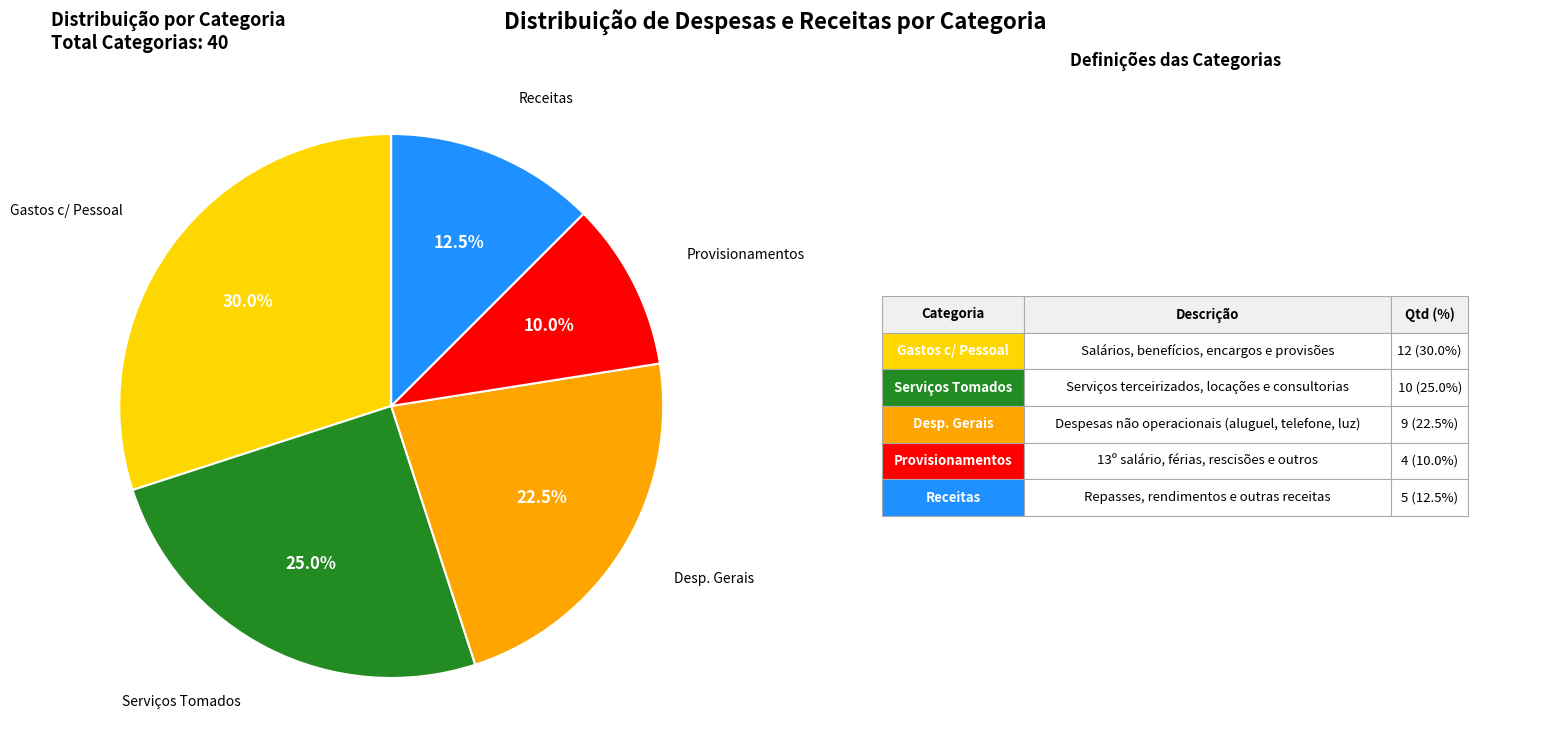

Is there a majority slice in this chart?

No